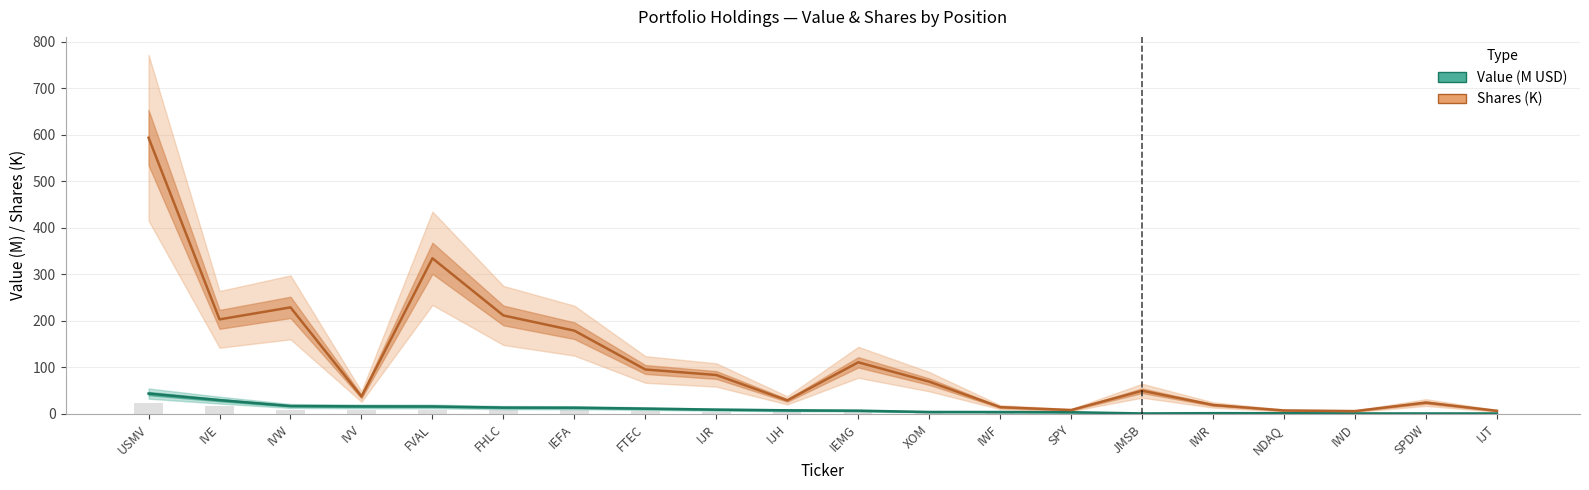

What is the total value across all series at IJR?

92.7